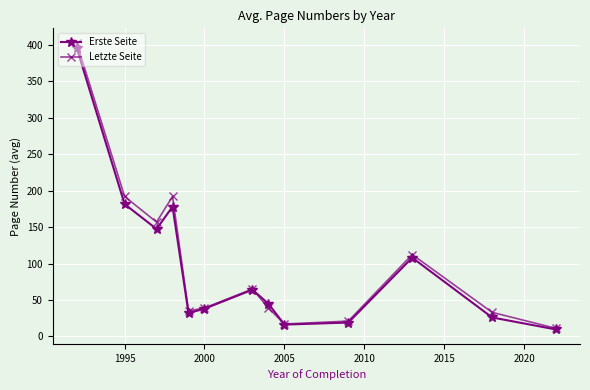

What is the maximum value shown in the chart?

403.0